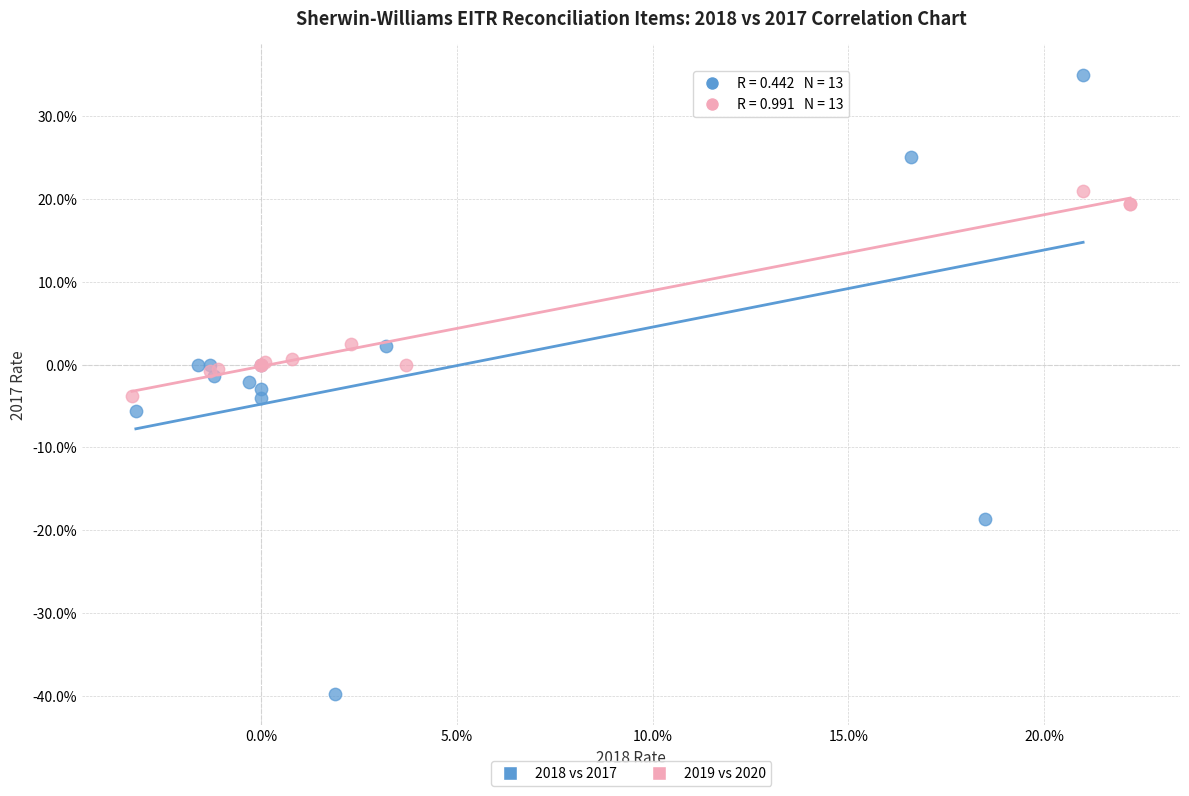

Which series reaches the maximum Y coordinate?

2018 vs 2017